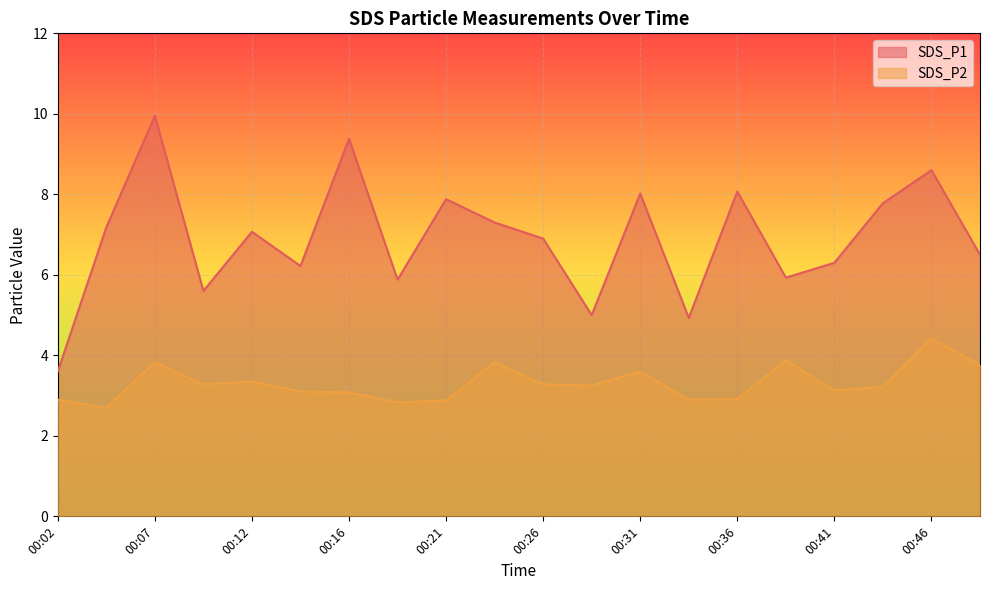

True or false: SDS_P2 and SDS_P1 intersect in this chart.

False